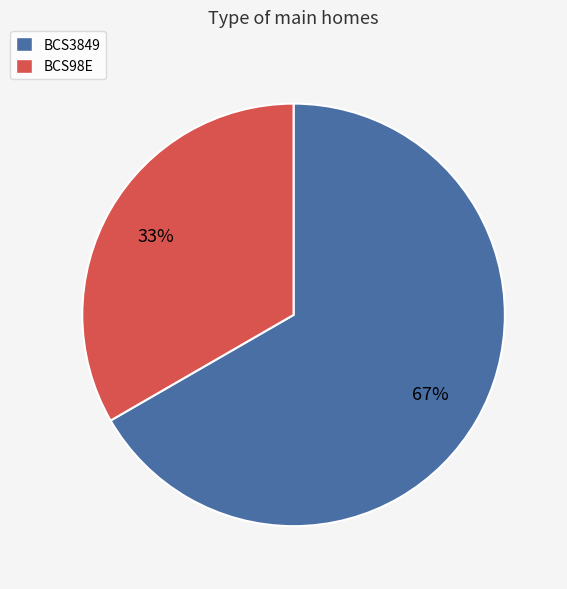

What percentage is the BCS3849 slice, to the nearest percent?

67%